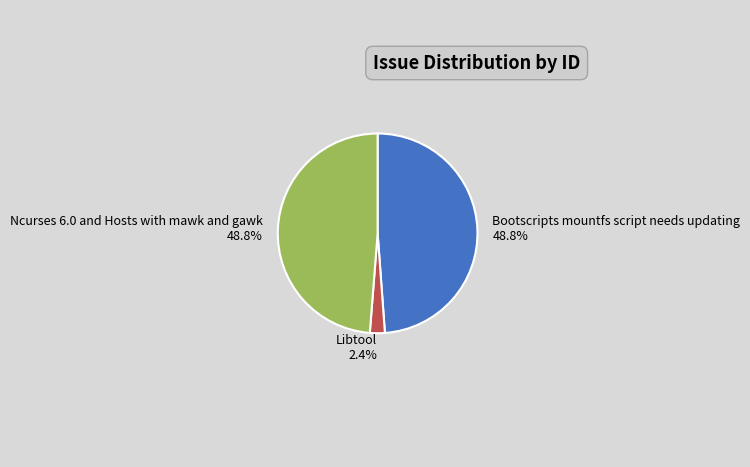

To the nearest percent, what portion does Bootscripts mountfs script needs updating represent?

49%